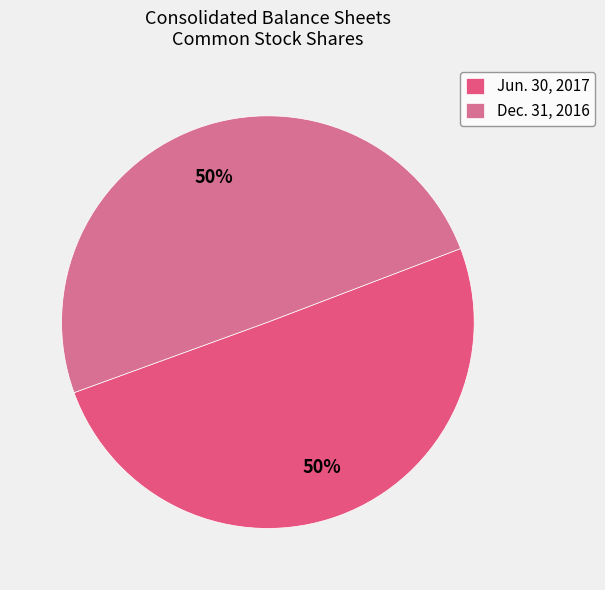

Count the number of slices in the pie.

2